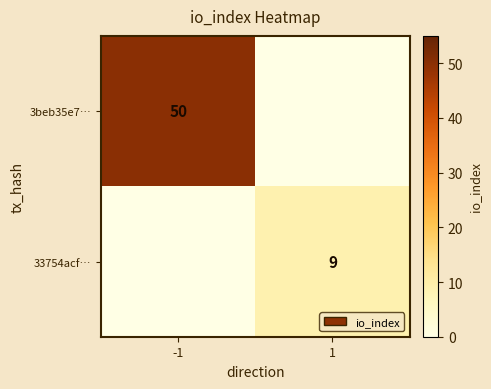

The 3beb35e7… series shows 50 at -1. True or false?

True